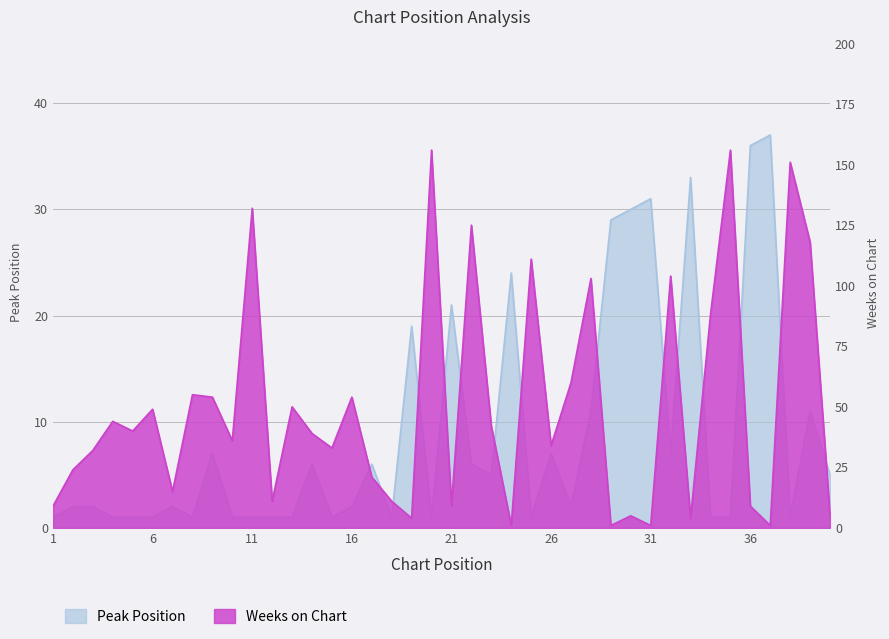

Between 4 and 36, which series saw the biggest shift?

Peak Position